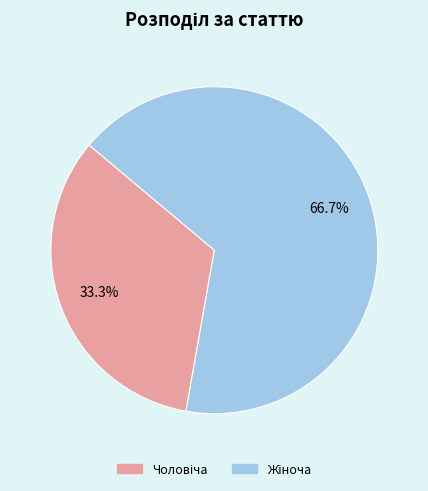

Count the number of slices in the pie.

2